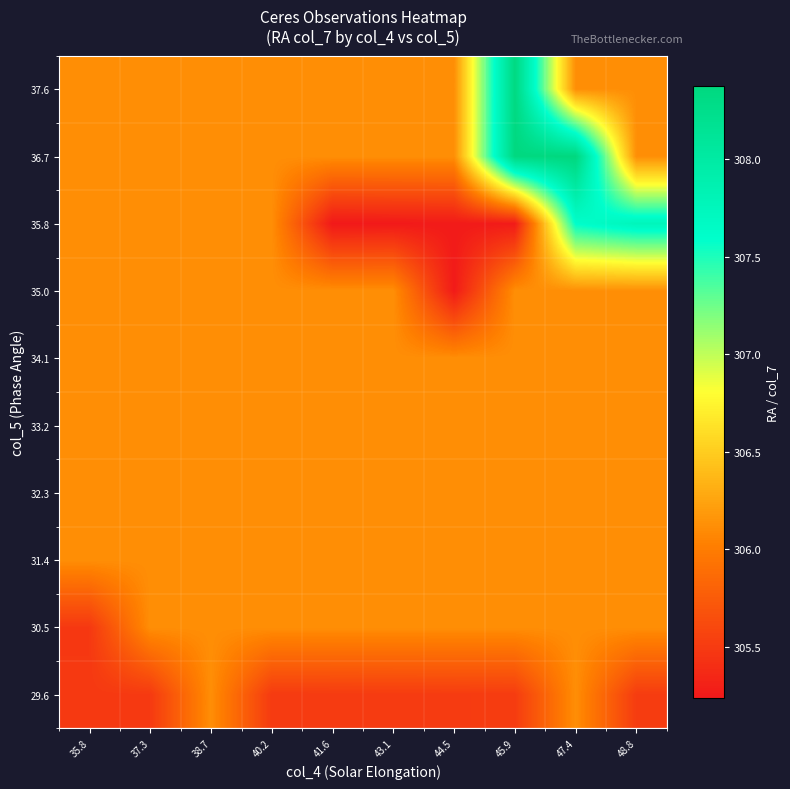

Reading right to left, what are all the values shown in this chart?

29.6: 48.8=305.5	47.4=306.1	45.9=305.5	44.5=305.5	43.1=305.5	41.6=305.5	40.2=305.5	38.7=306.1	37.3=305.5	35.8=305.5
30.5: 48.8=306.1	47.4=306.1	45.9=306.1	44.5=306.1	43.1=306.1	41.6=306.1	40.2=306.1	38.7=306.1	37.3=306.1	35.8=305.5
31.4: 48.8=306.1	47.4=306.1	45.9=306.1	44.5=306.1	43.1=306.1	41.6=306.1	40.2=306.1	38.7=306.1	37.3=306.1	35.8=306.1
32.3: 48.8=306.1	47.4=306.1	45.9=306.1	44.5=306.1	43.1=306.1	41.6=306.1	40.2=306.1	38.7=306.1	37.3=306.1	35.8=306.1
33.2: 48.8=306.1	47.4=306.1	45.9=306.1	44.5=306.1	43.1=306.1	41.6=306.1	40.2=306.1	38.7=306.1	37.3=306.1	35.8=306.1
34.1: 48.8=306.1	47.4=306.1	45.9=306.1	44.5=306.1	43.1=306.1	41.6=306.1	40.2=306.1	38.7=306.1	37.3=306.1	35.8=306.1
35.0: 48.8=306.1	47.4=306.1	45.9=306.1	44.5=305.3	43.1=306.1	41.6=306.1	40.2=306.1	38.7=306.1	37.3=306.1	35.8=306.1
35.8: 48.8=307.8	47.4=307.6	45.9=305.3	44.5=305.3	43.1=305.2	41.6=305.2	40.2=306.1	38.7=306.1	37.3=306.1	35.8=306.1
36.7: 48.8=306.1	47.4=308.4	45.9=308.4	44.5=306.1	43.1=306.1	41.6=306.1	40.2=306.1	38.7=306.1	37.3=306.1	35.8=306.1
37.6: 48.8=306.1	47.4=306.1	45.9=308.3	44.5=306.1	43.1=306.1	41.6=306.1	40.2=306.1	38.7=306.1	37.3=306.1	35.8=306.1